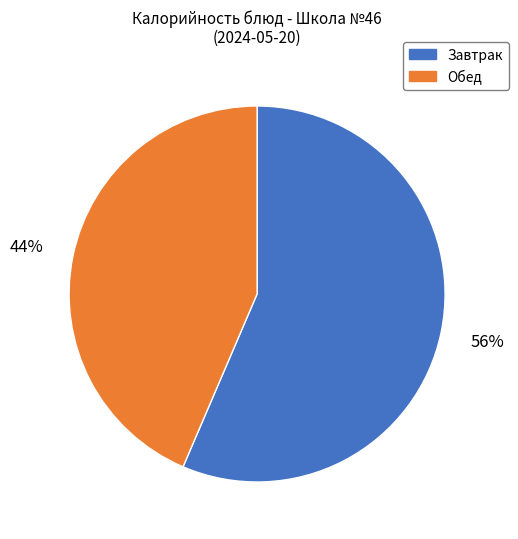

Do Завтрак and Обед together represent more than half of the pie?

Yes